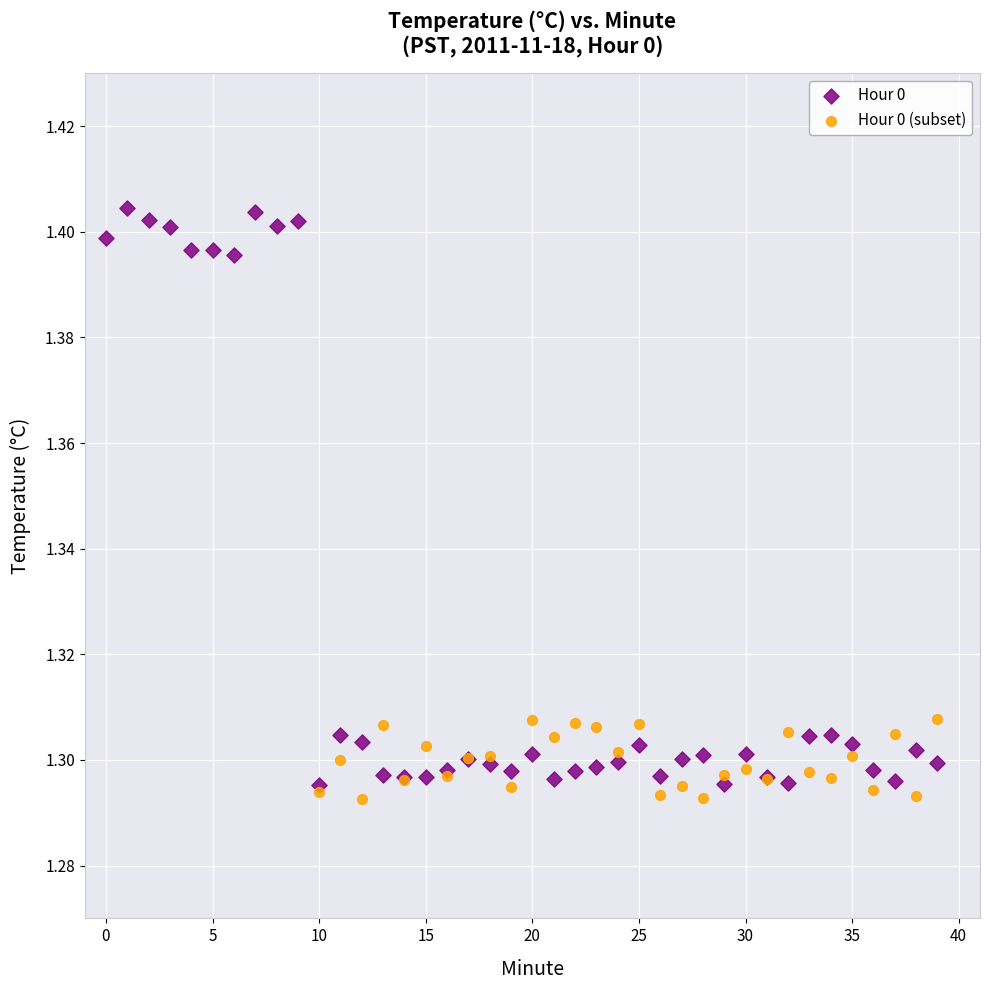

Which series has the largest Y range (max minus min)?

Hour 0